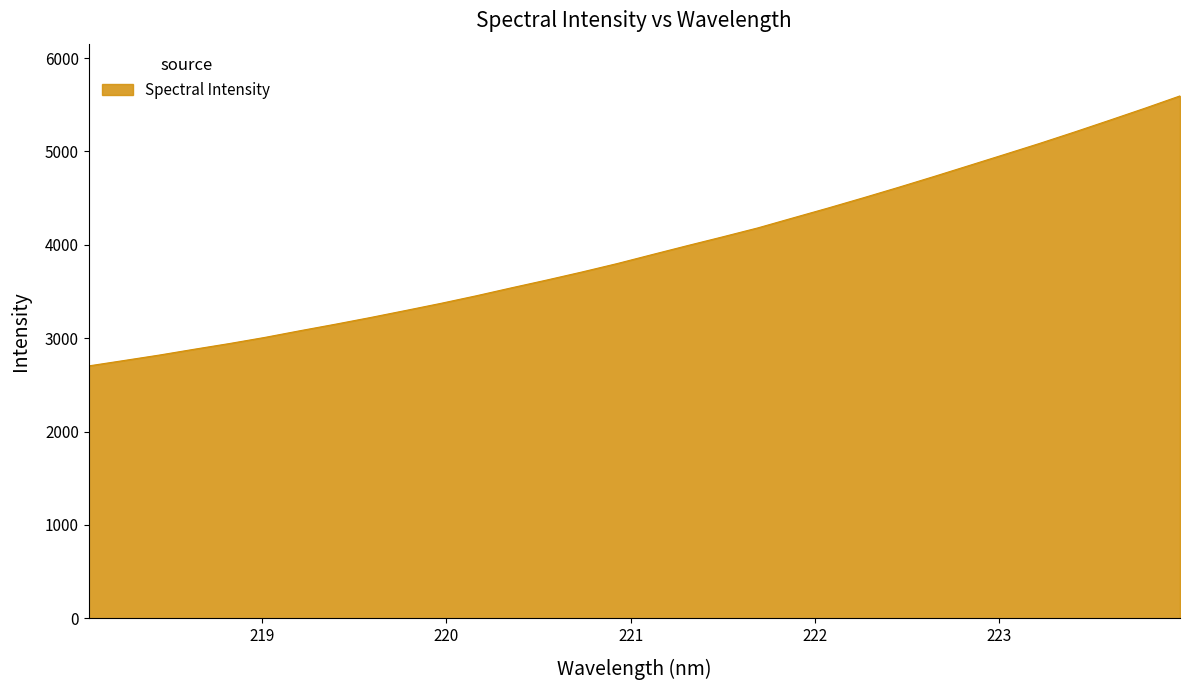

What is the smallest value displayed?

2702.9